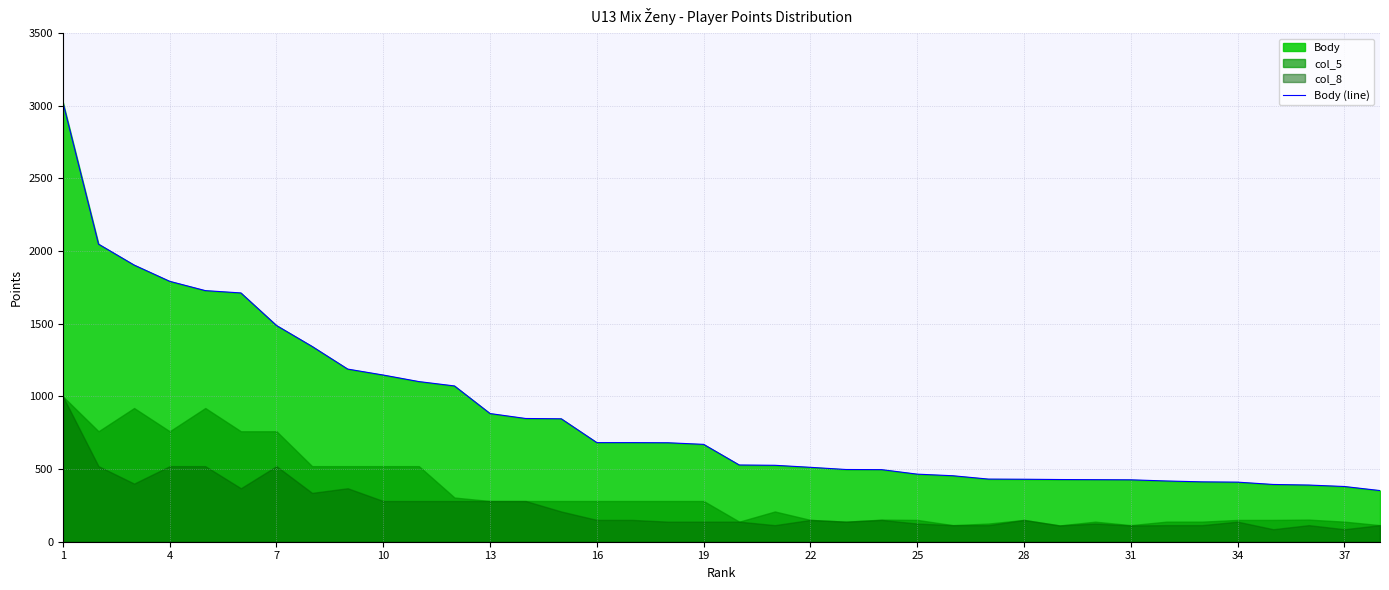

What is the sum of all values?

33216